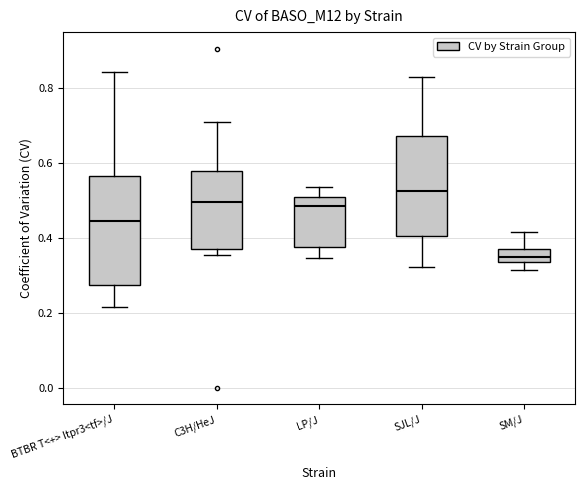

Reading left to right, read every box against the y-axis: the position of its median line, the range the box covers, and the ends of its whiskers. The values are not printed on the chart, so give them approximately, as read against the axis.

BTBR T<+> Itpr3<tf>/J: median 0.44, box 0.28 to 0.56, whiskers 0.22 to 0.84
C3H/HeJ: median 0.50, box 0.38 to 0.58, whiskers 0.36 to 0.70
LP/J: median 0.48, box 0.38 to 0.50, whiskers 0.34 to 0.54
SJL/J: median 0.52, box 0.40 to 0.68, whiskers 0.32 to 0.82
SM/J: median 0.34 (inside the box), box 0.34 to 0.36, whiskers 0.32 to 0.42